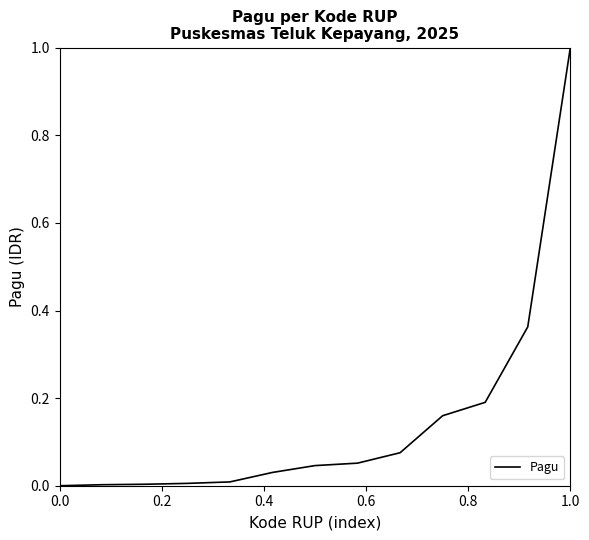

What is the maximum value shown in the chart?

1.0